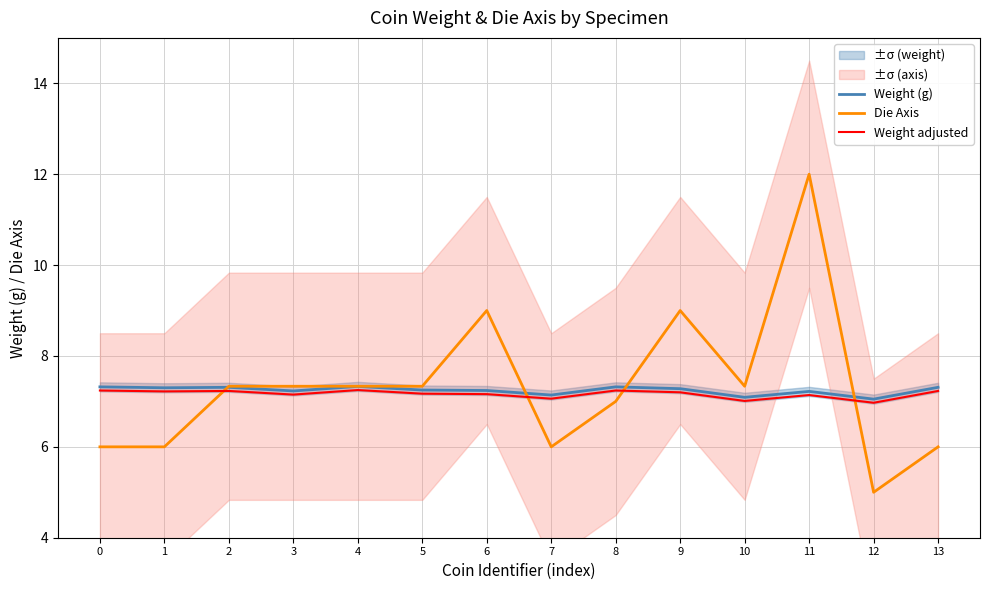

List the labels in order of Weight (g) value, largest first.

4, 0, 8, 2, 13, 1, 9, 5, 6, 3, 11, 7, 10, 12